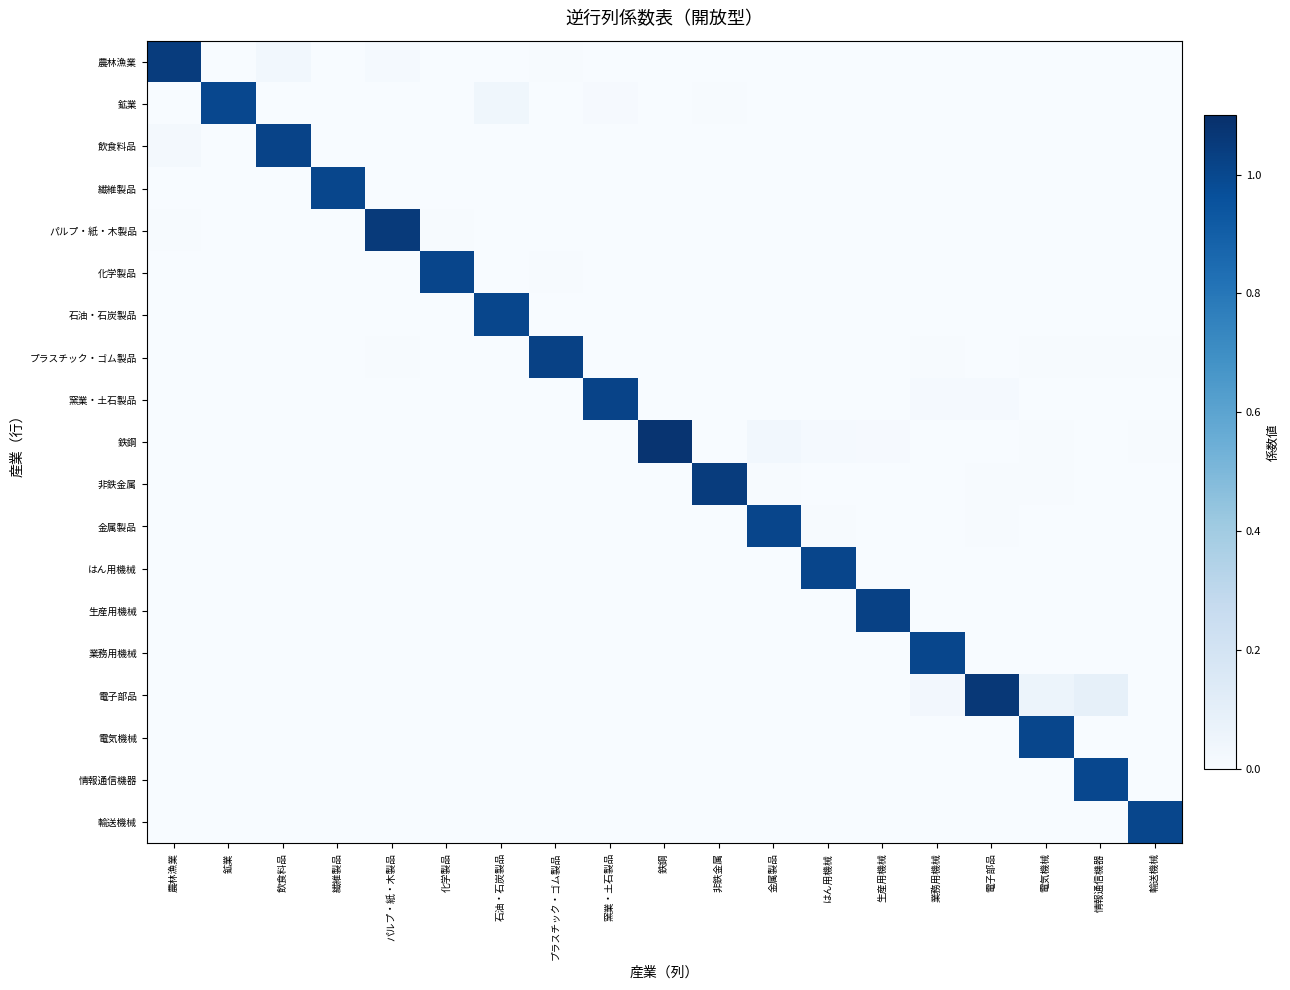

What is the total value across all series at 業務用機械?

1.1